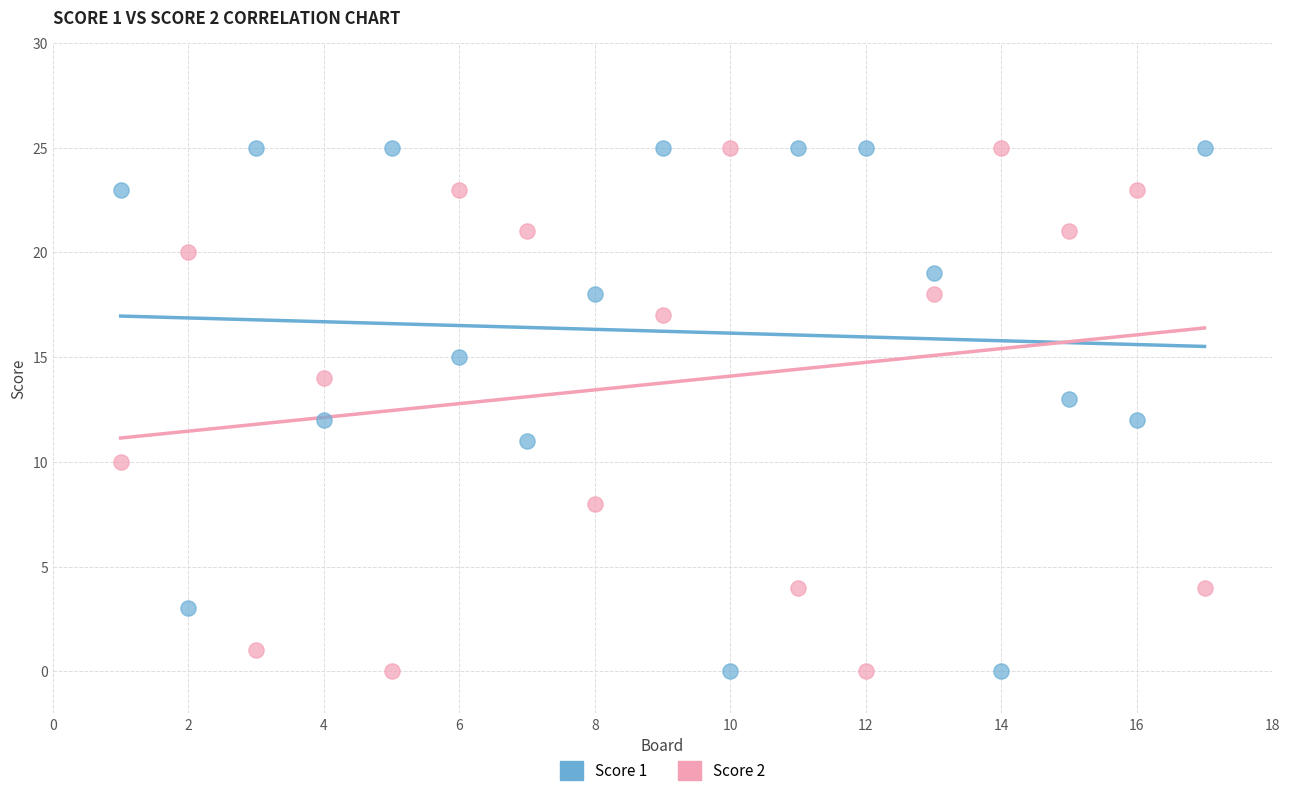

Across all data points, what is the range of X values (max minus min)?

16